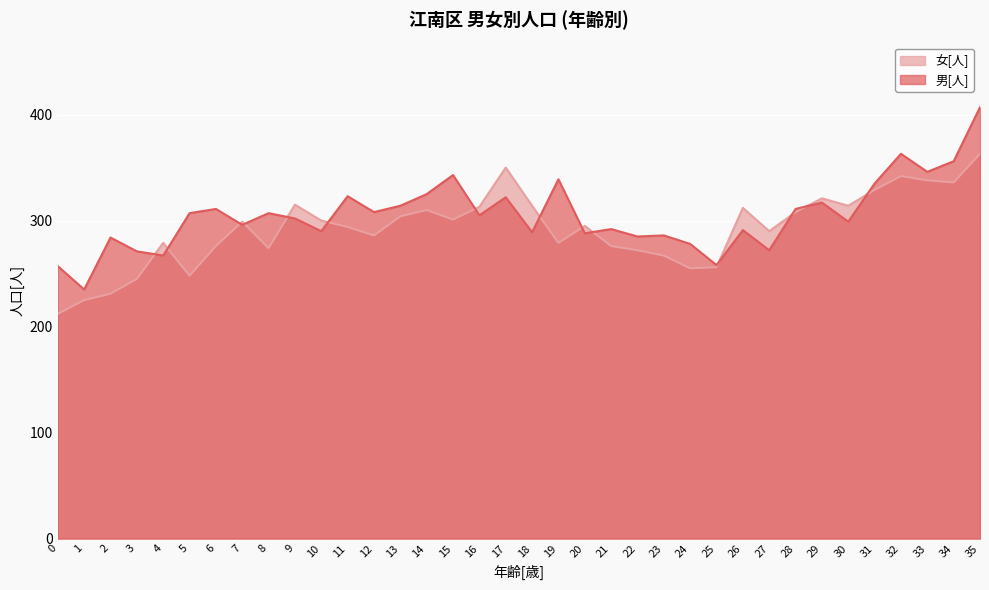

Read the 男[人] value at 6.

311